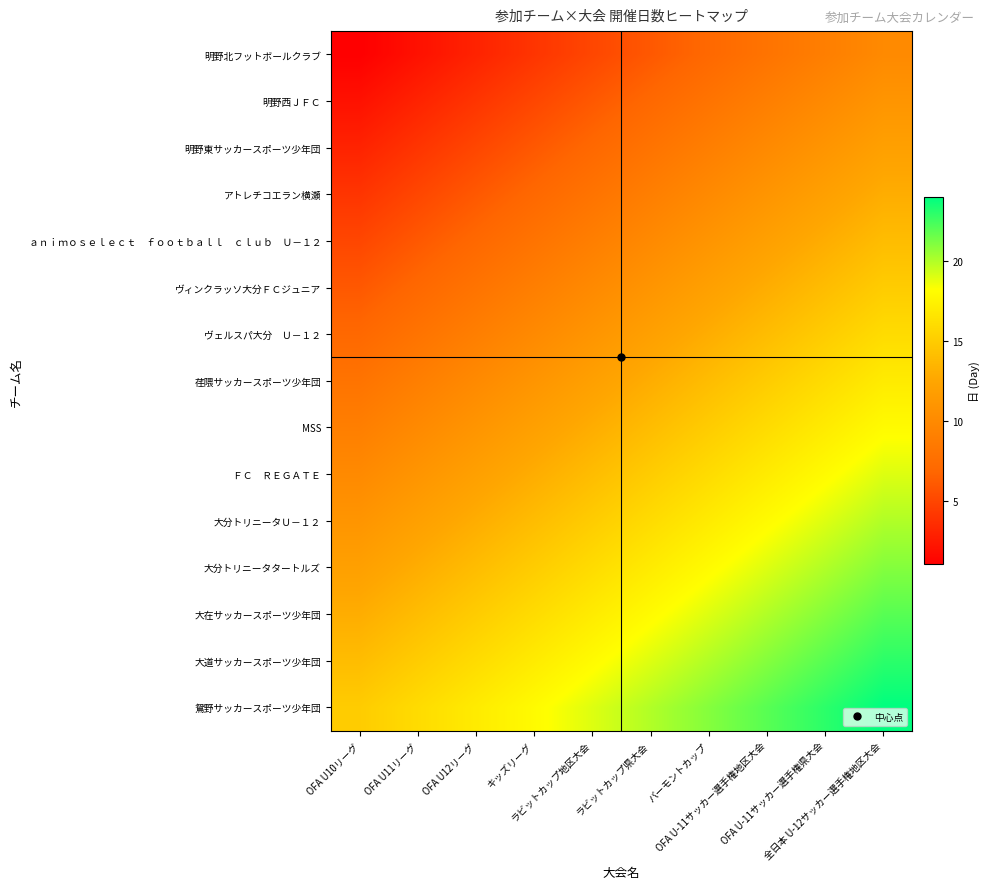

Which series has the largest range (max minus min)?

明野北フットボールクラブ